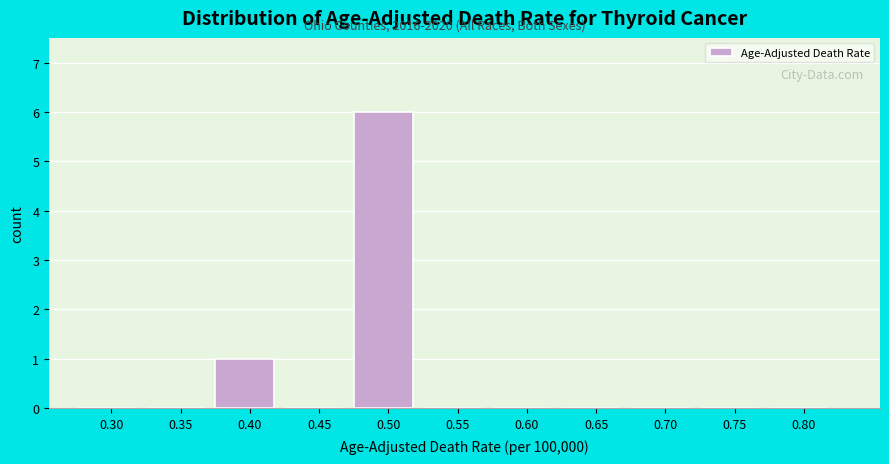

Reading right to left, list all the values displayed in this chart.

0.80=0	0.75=0	0.70=0	0.65=0	0.60=0	0.55=0	0.50=6	0.45=0	0.40=1	0.35=0	0.30=0